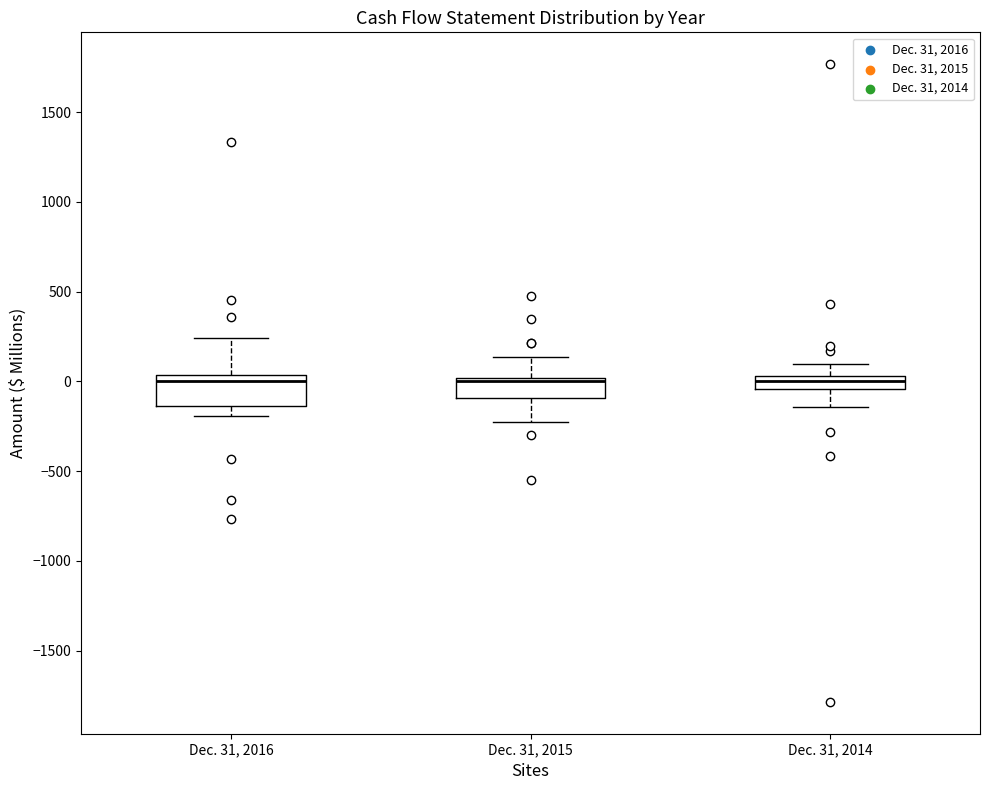

Which box is the tallest, from its lower edge to its upper edge?

Dec. 31, 2016